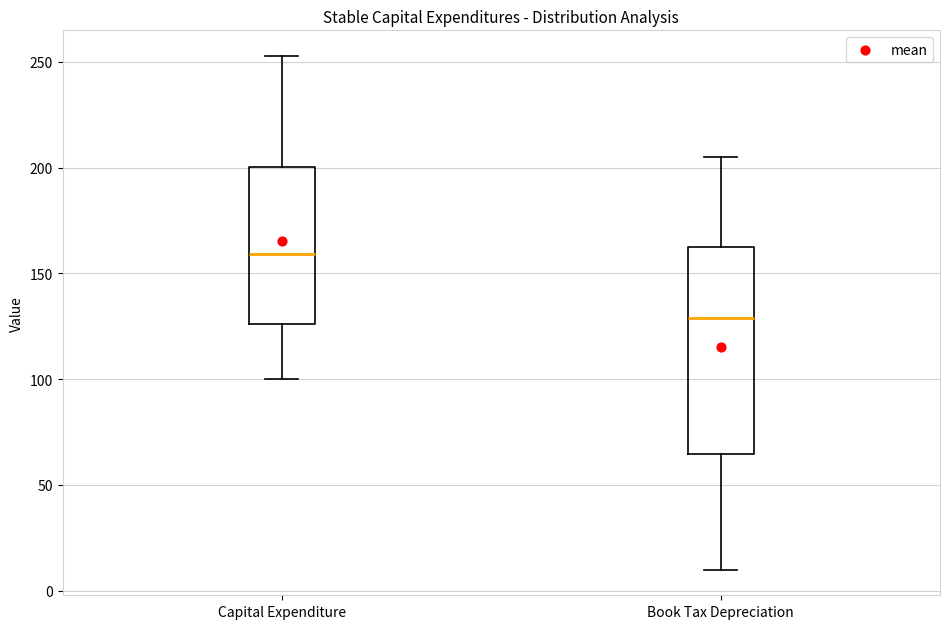

Where does the upper whisker of the box for Capital Expenditure end on the y-axis? The values are not printed on the chart, so give them approximately, as read against the axis.

255